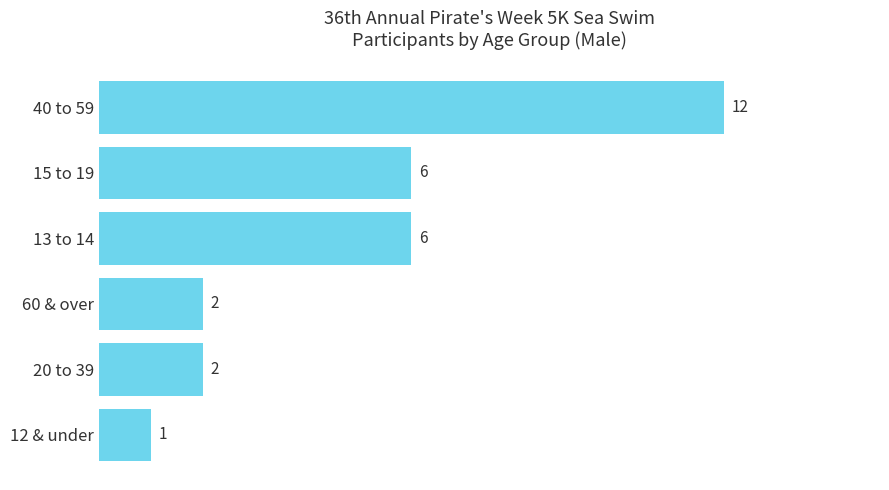

What is the change in value from 15 to 19 to 20 to 39?

-4